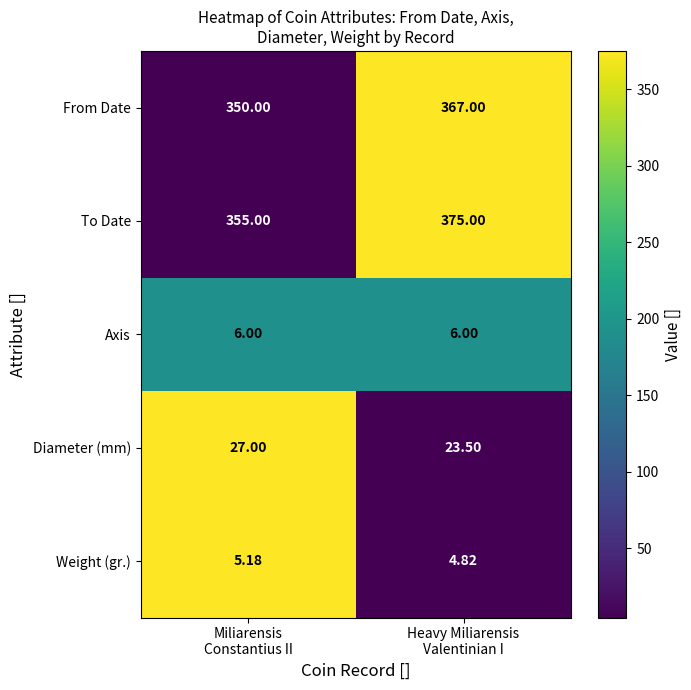

Which series has the largest range (max minus min)?

To Date